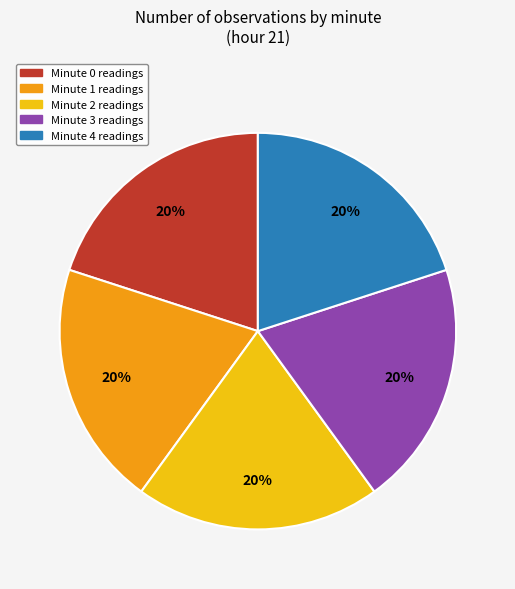

To the nearest percent, what is the difference between the Minute 4 and Minute 2 slice percentages?

0%